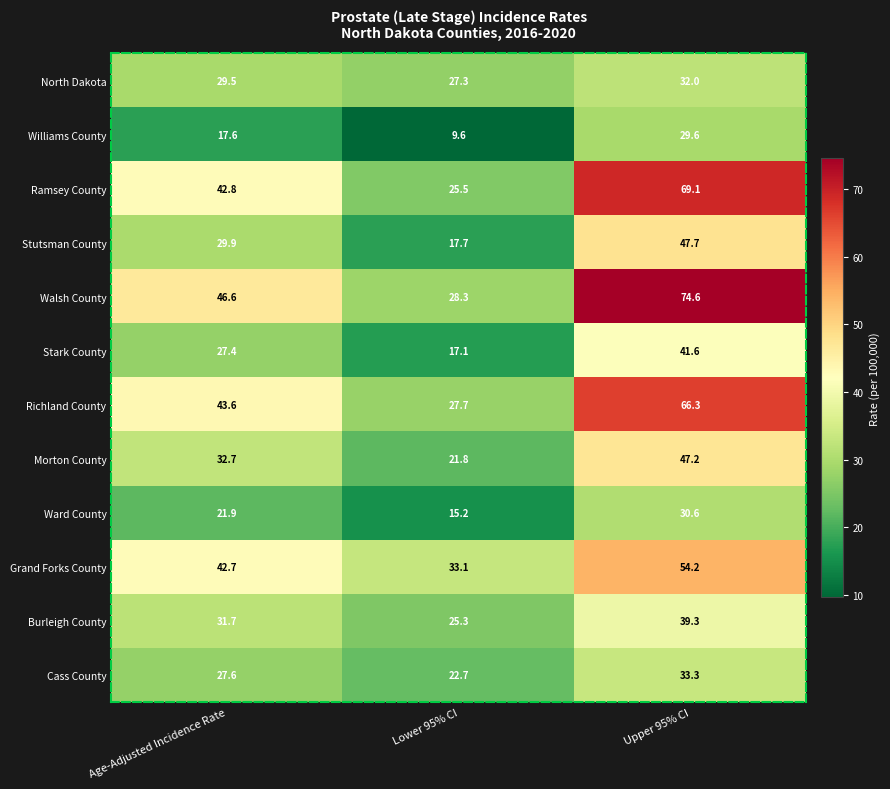

What is the difference between the highest and lowest values at Lower 95% CI?

23.5